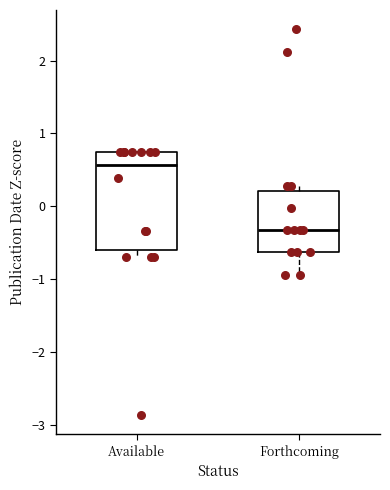

Comparing the boxes themselves (not the whiskers), which one is the tallest?

Available